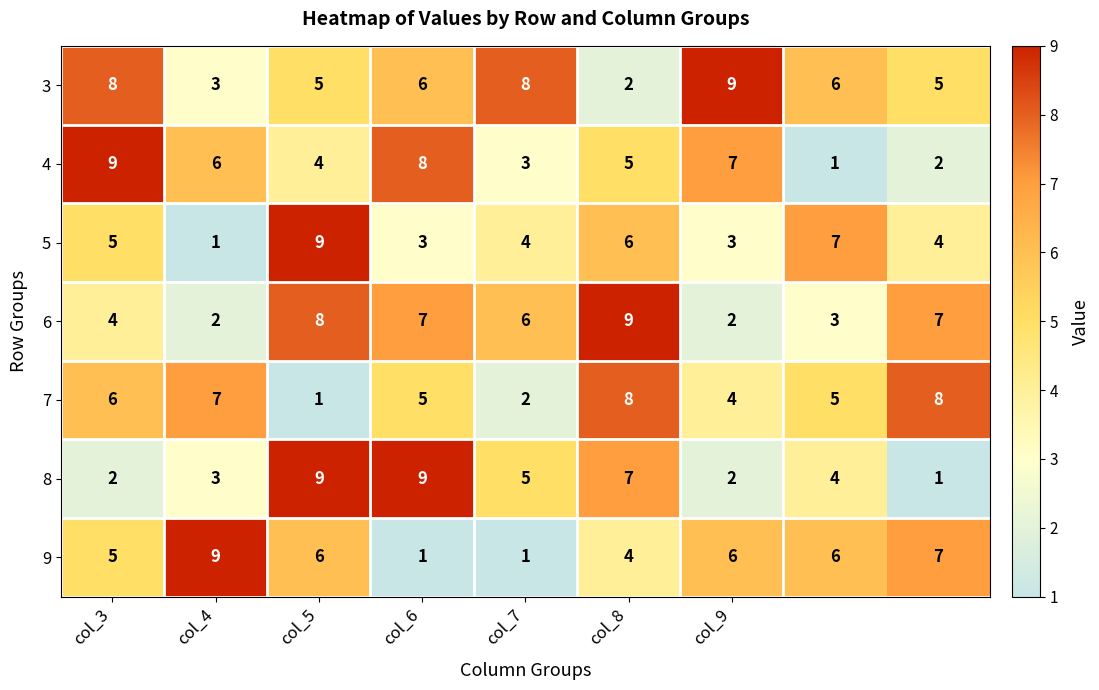

How many 9 values are between 4 and 6?

5